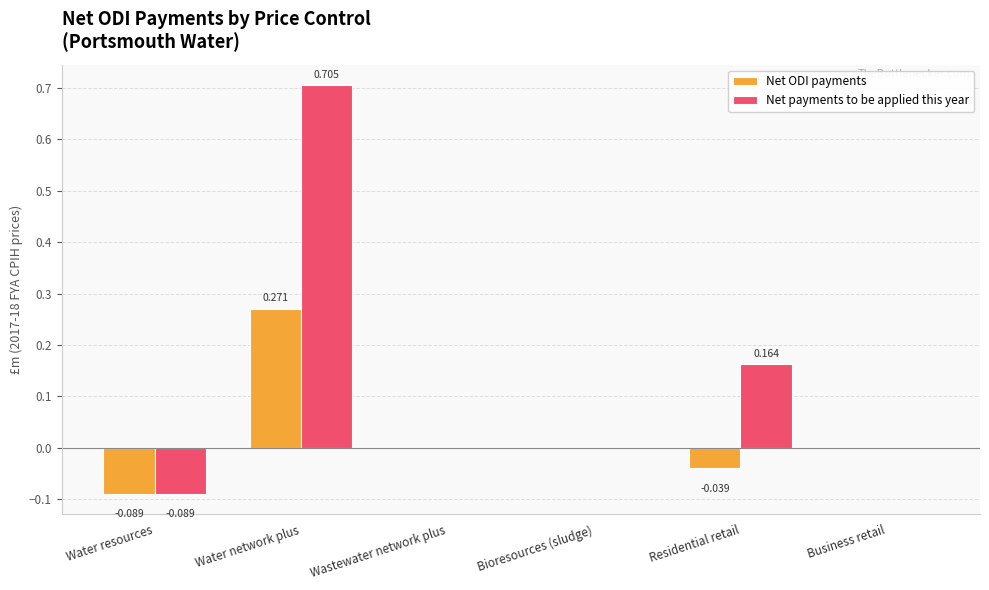

Which series changed the most between Water resources and Residential retail?

Net payments to be applied this year